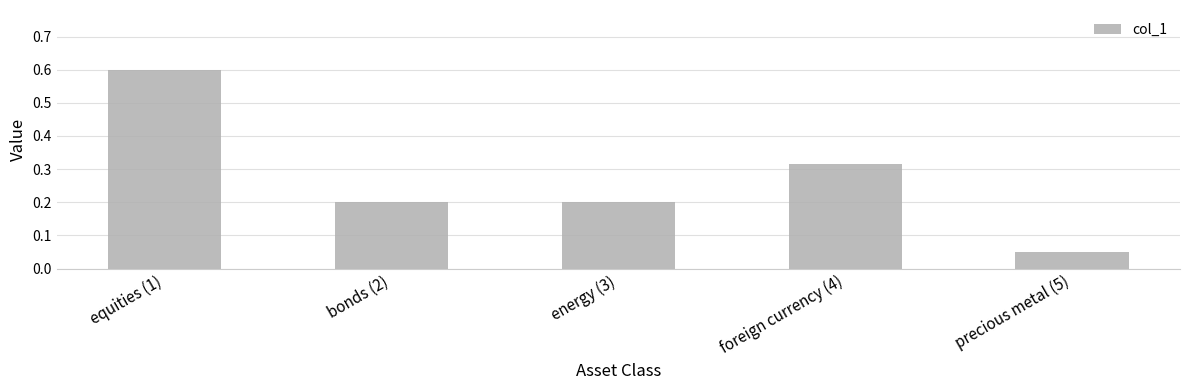

What is the label of the 5th bar from the left?

precious metal (5)